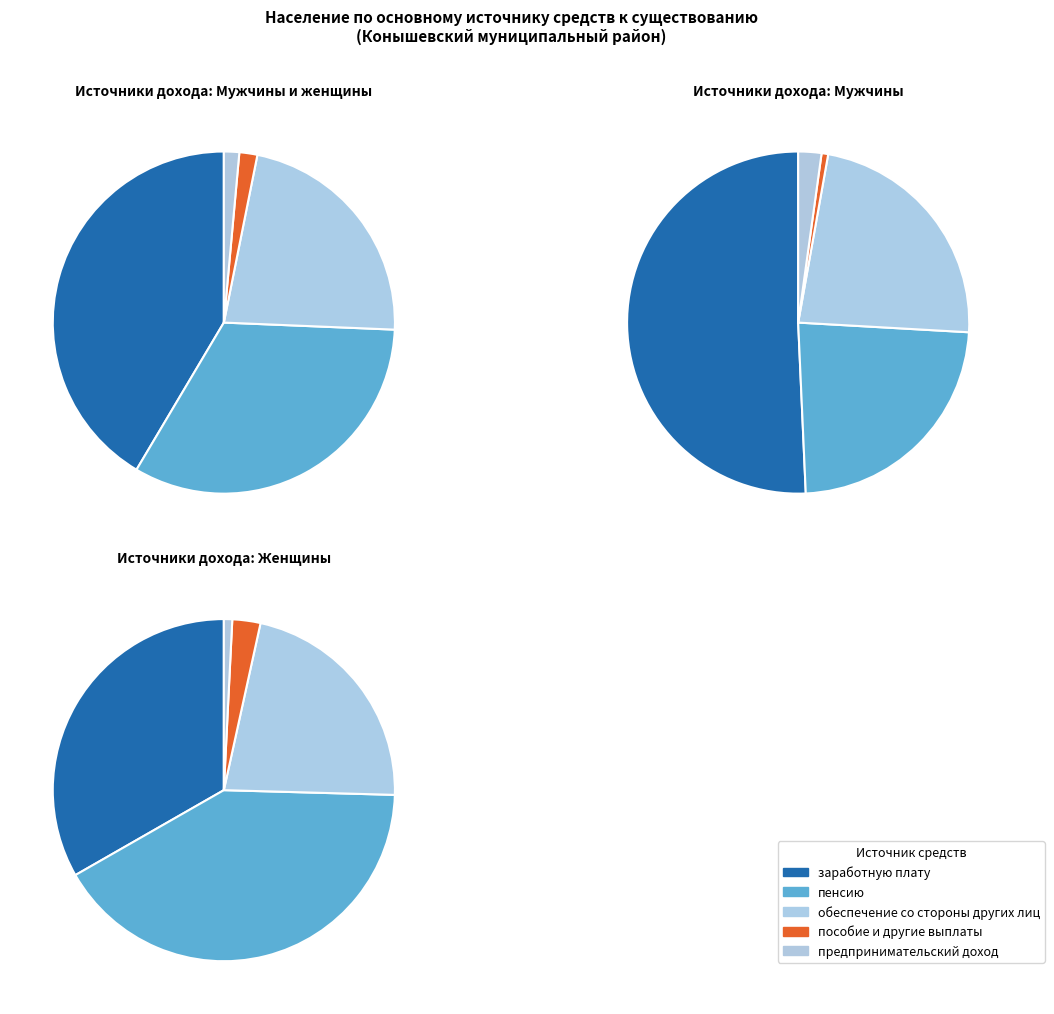

Is Женщины the majority of the pie?

No